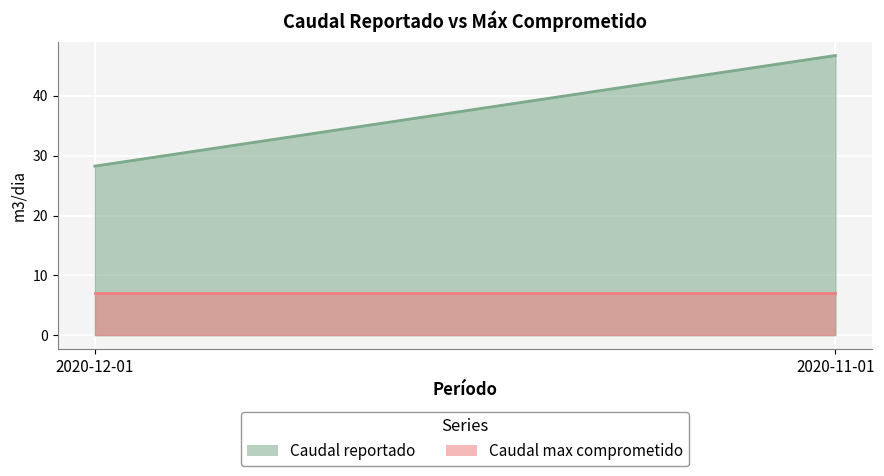

Which series has the largest total across all categories?

Caudal reportado